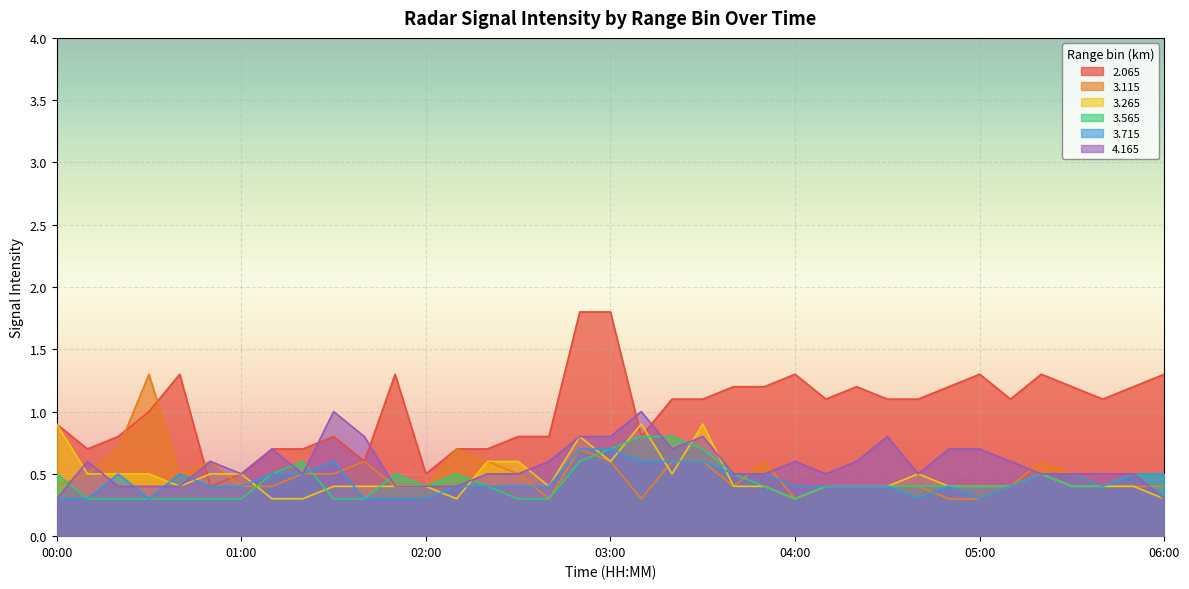

The 2.065 series shows 1.2 at 05:30. True or false?

True